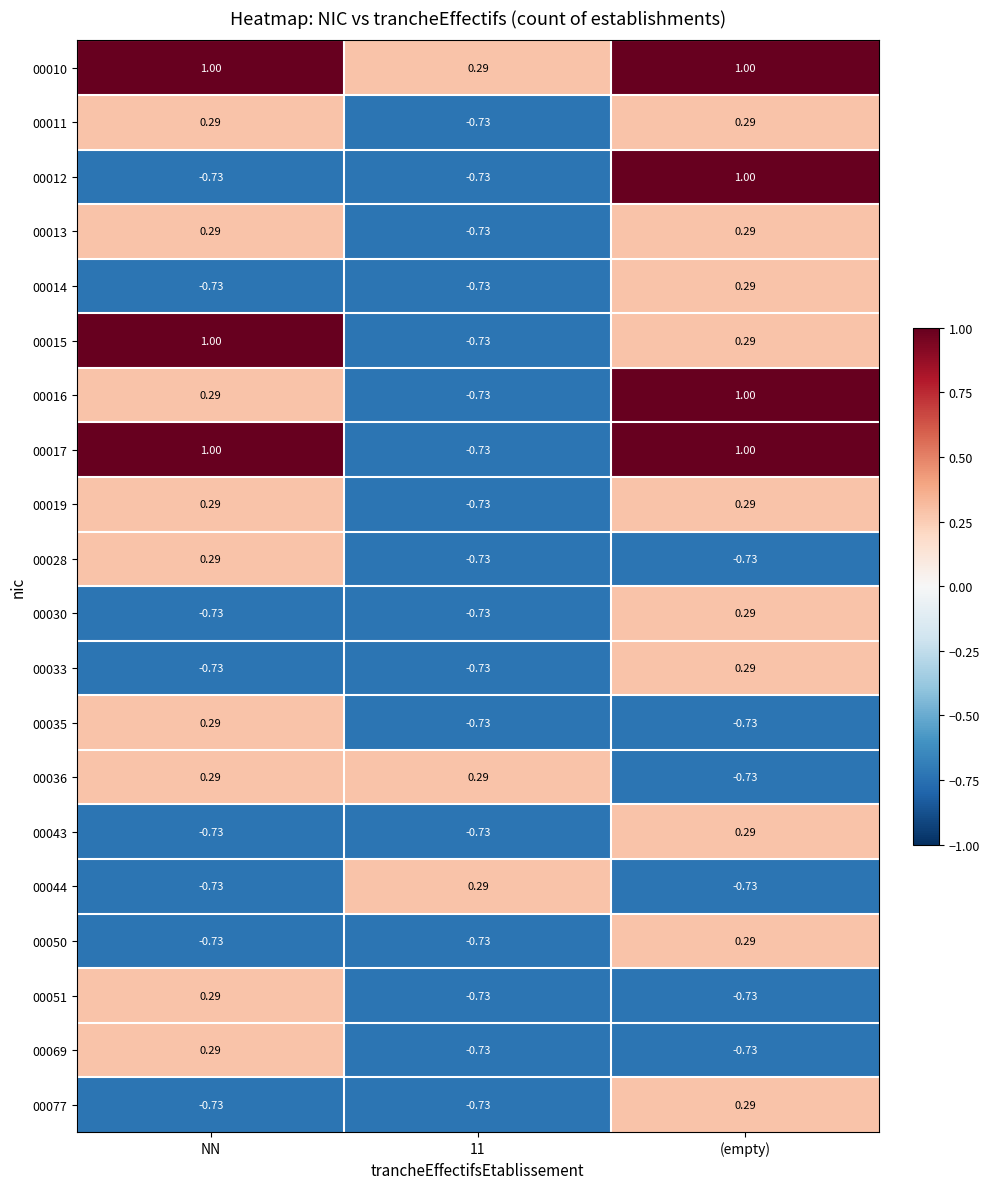

Which category has the highest value in the 00030 series?

(empty)